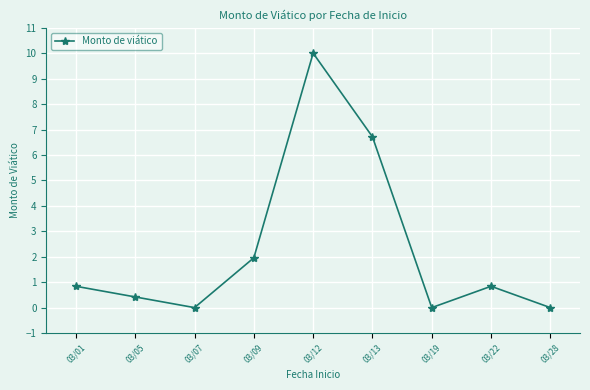

Where is the first local maximum?

03/12